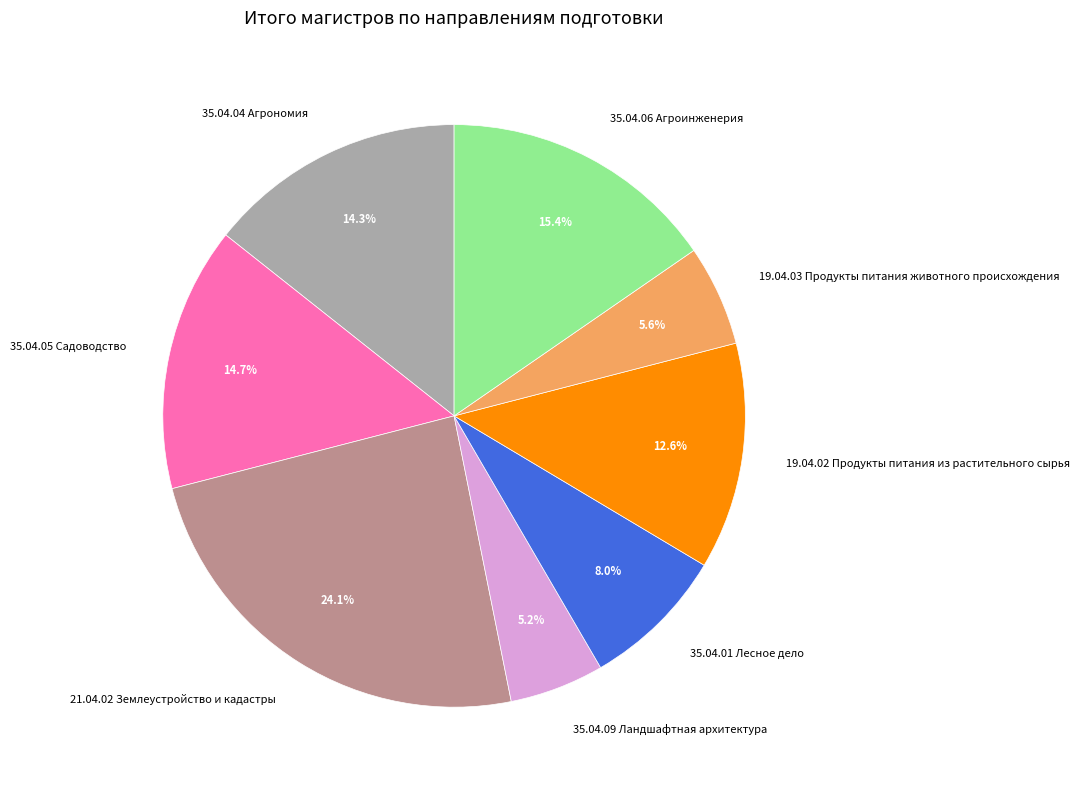

How many segments does this pie chart have?

8